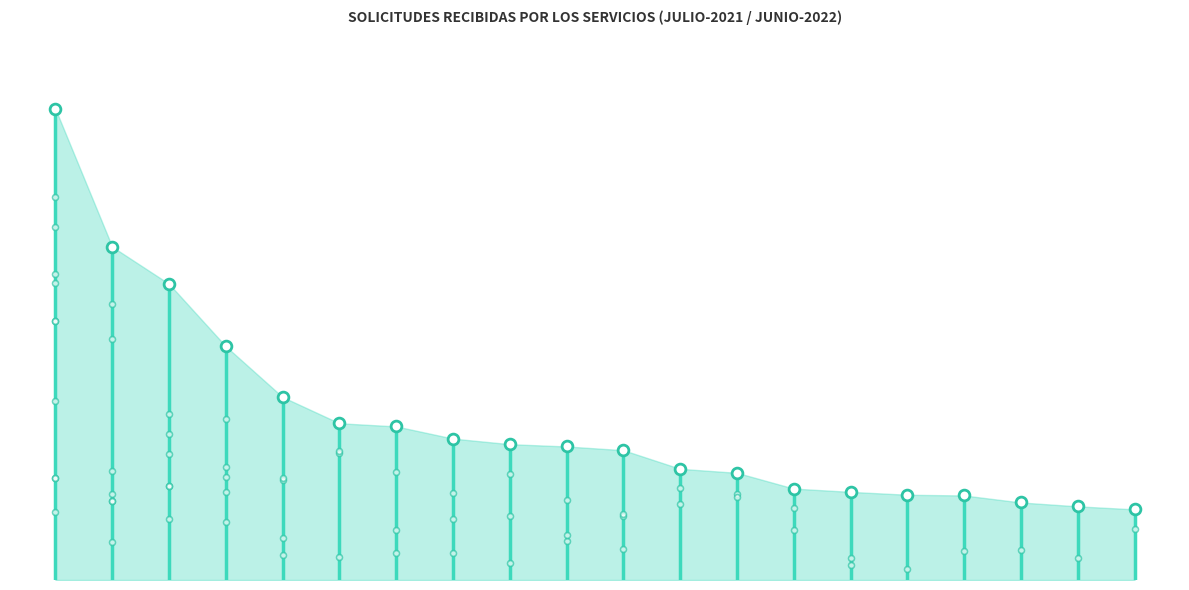

What is the change in value from Pavimentación. Arreglo calzadas to Tasas y Tributos?

-25